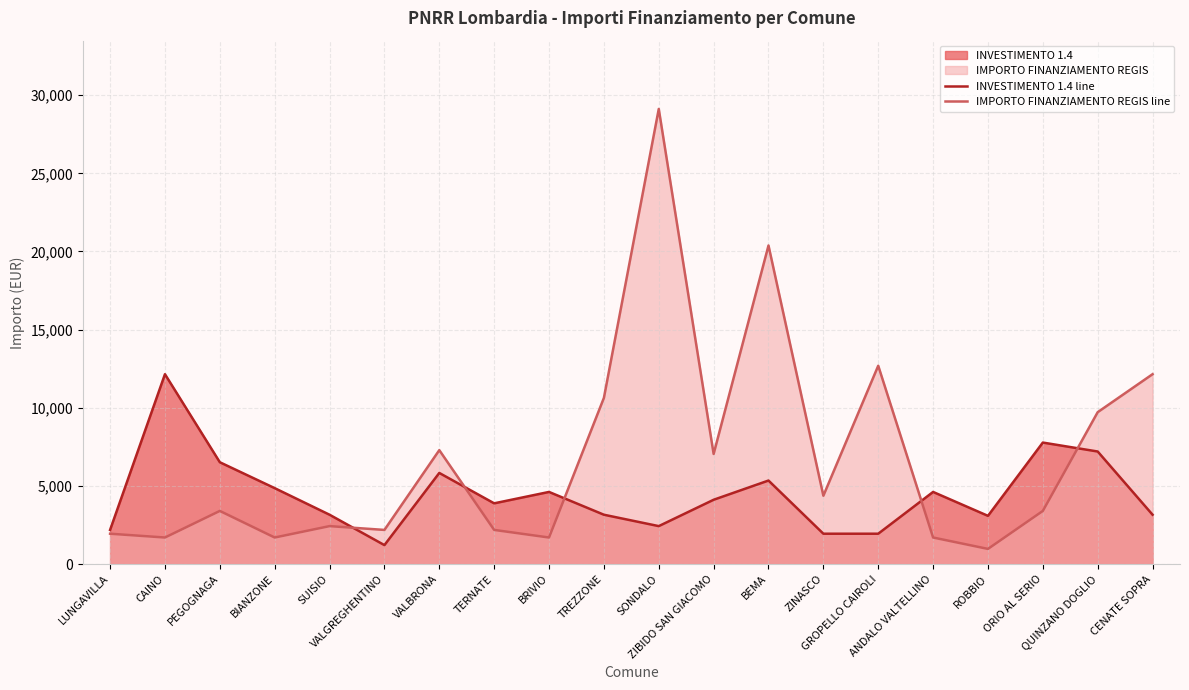

Does the chart have visible grid lines?

Yes